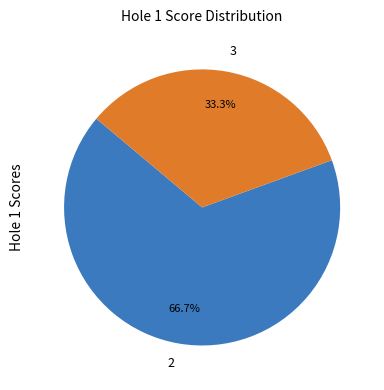

How many segments does this pie chart have?

2